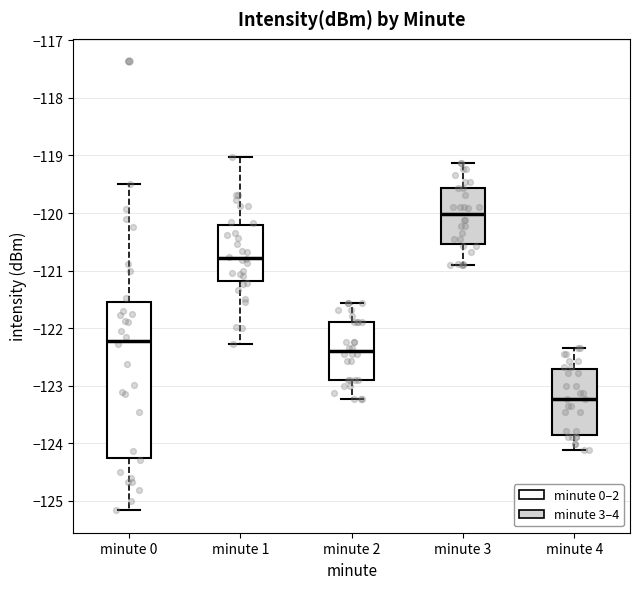

Which box has the highest median line?

minute 3